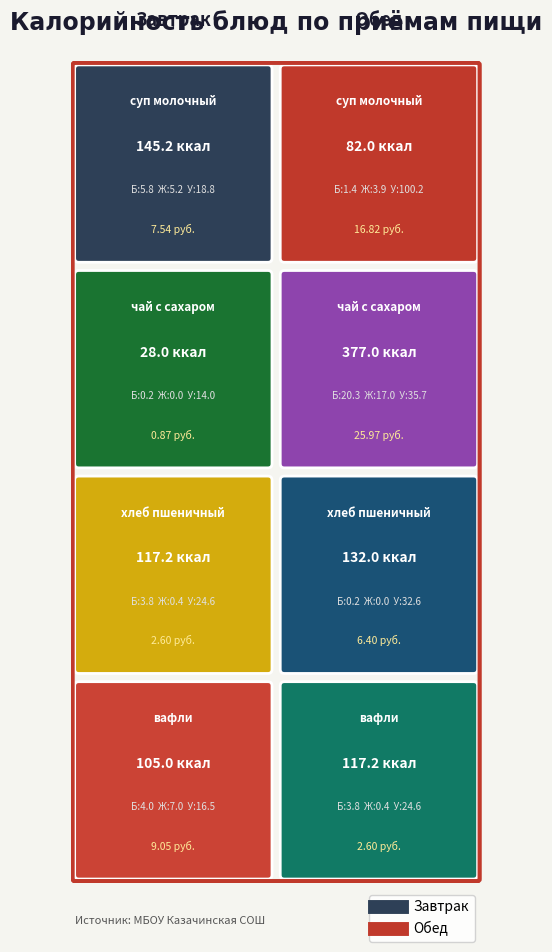

Rank the series by their average value, from highest to lowest.

Обед, Завтрак